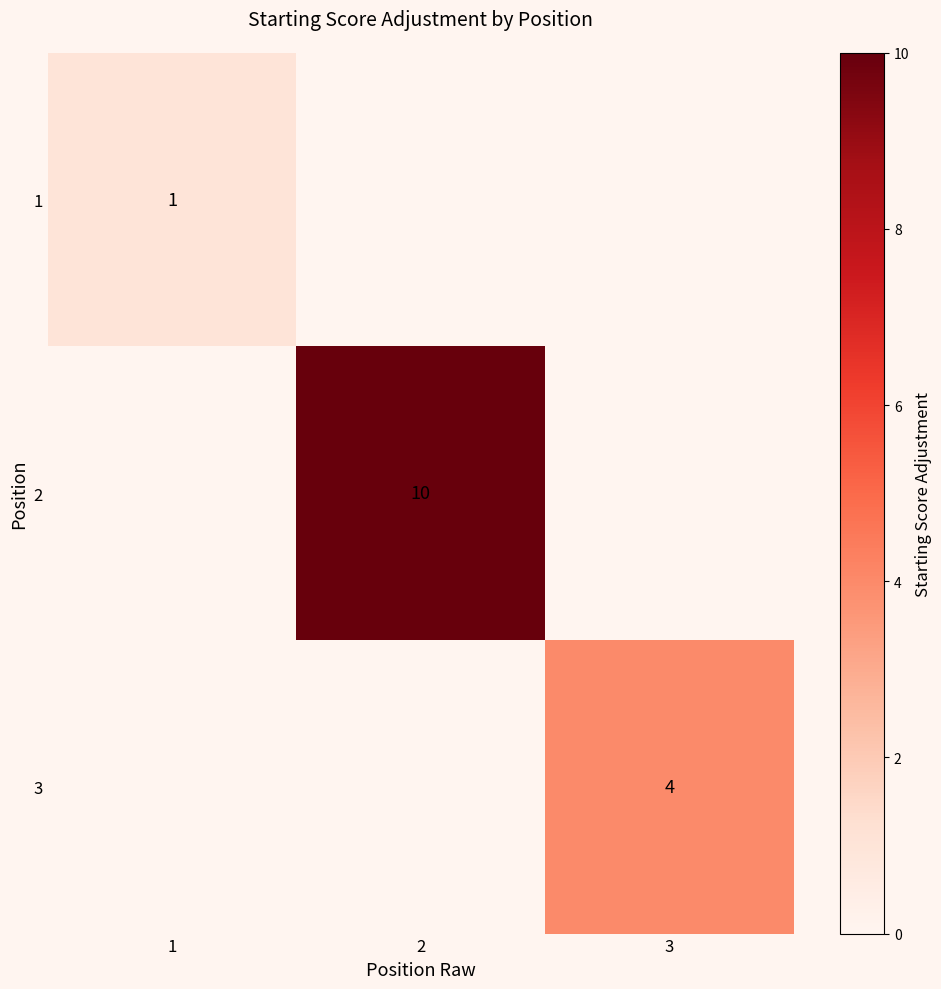

What is the greatest value displayed?

10.0